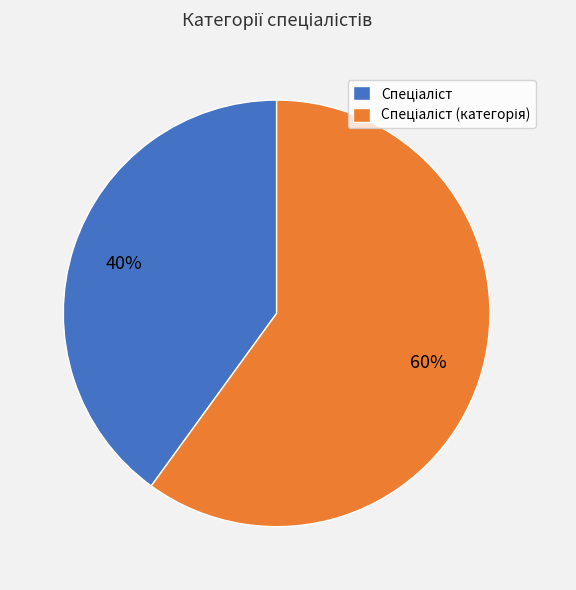

To the nearest percent, what is the difference between the largest and smallest slice percentages?

20%